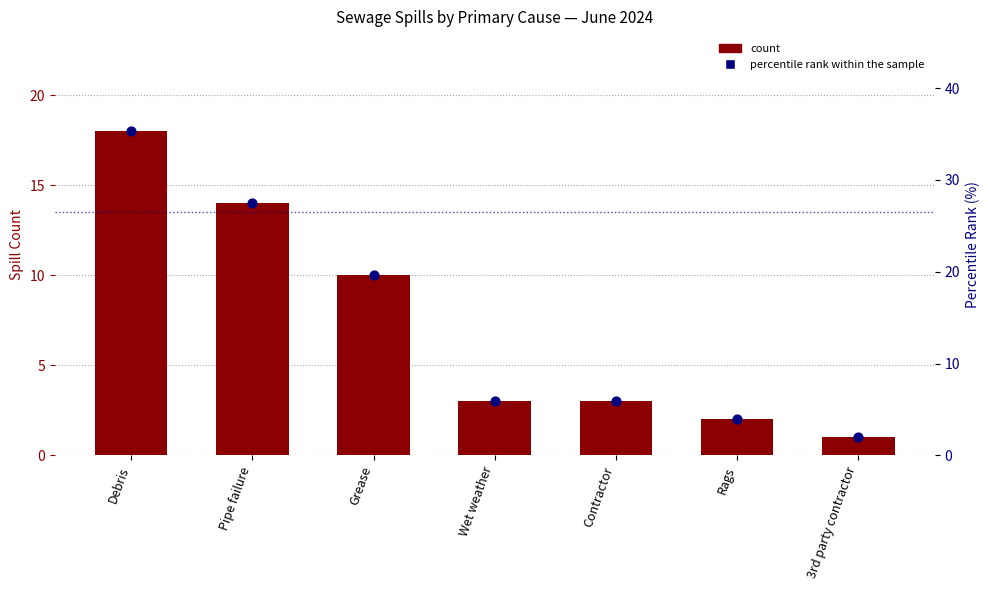

At how many categories does at least one series exceed 13?

3